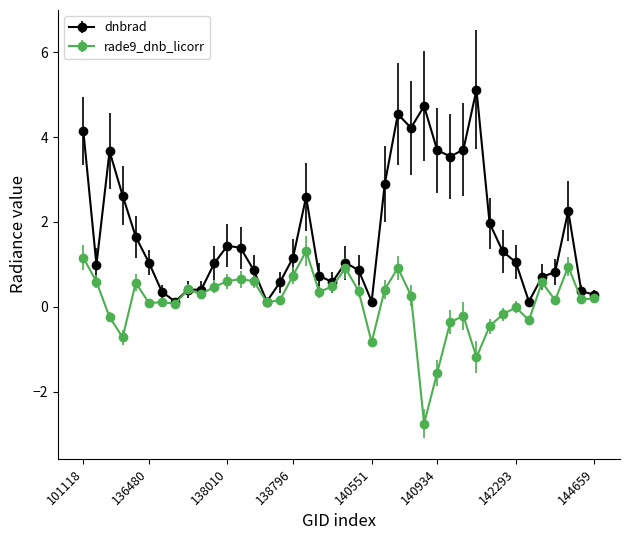

What is the maximum value for dnbrad?

5.1